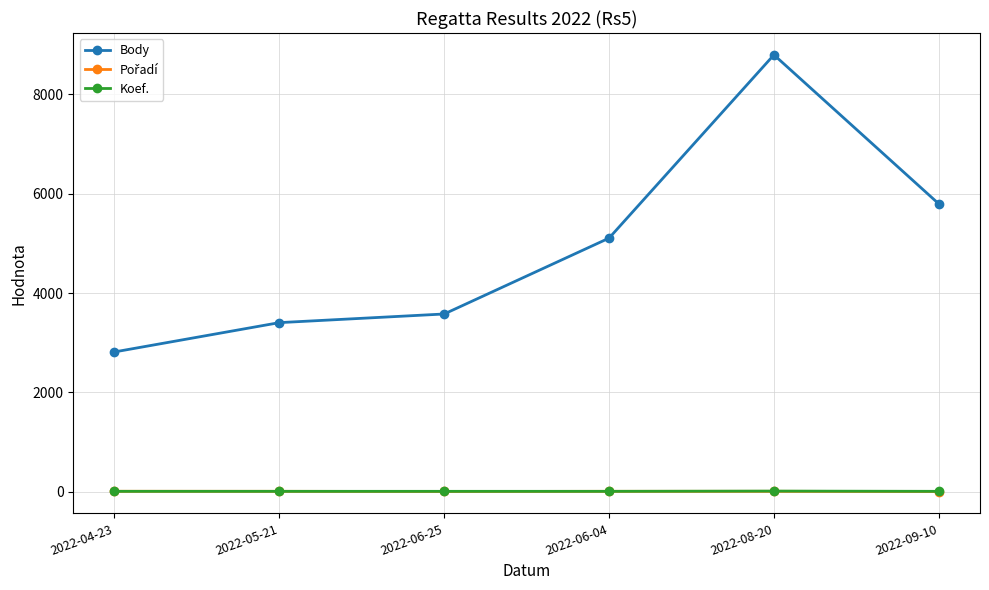

True or false: Body and Koef. intersect in this chart.

False